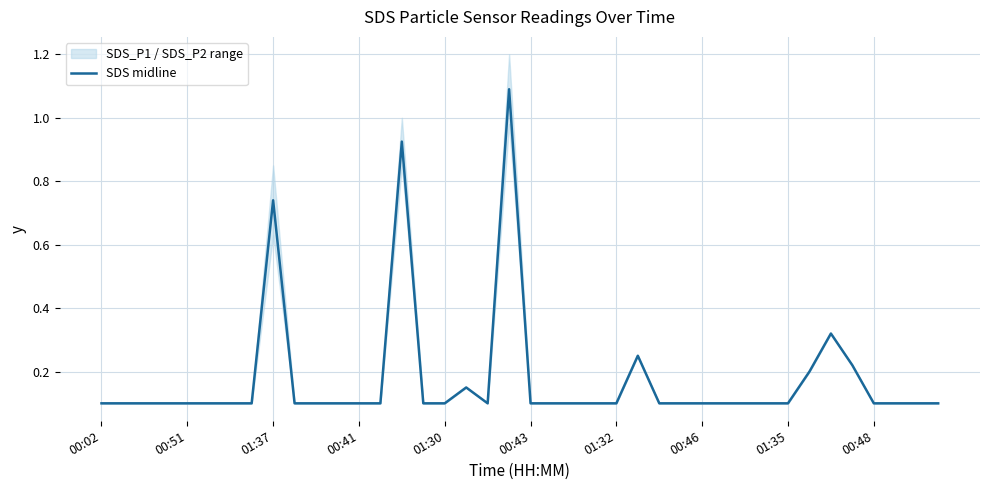

The value of SDS midline at 01:30 is 0.2. True or false?

False